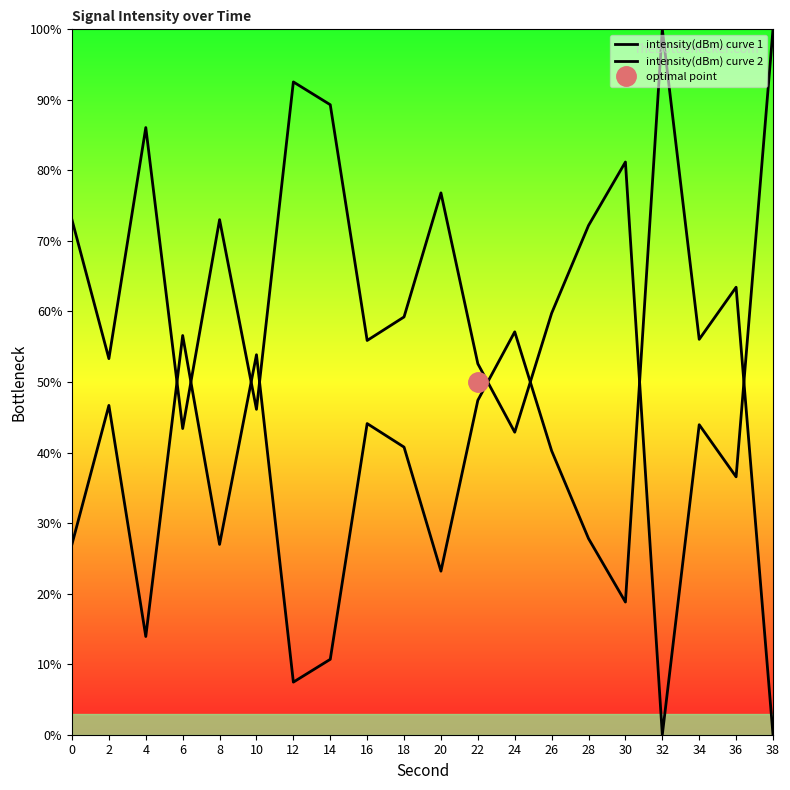

What value does the intensity(dBm) curve 1 series have at 4?

86.1